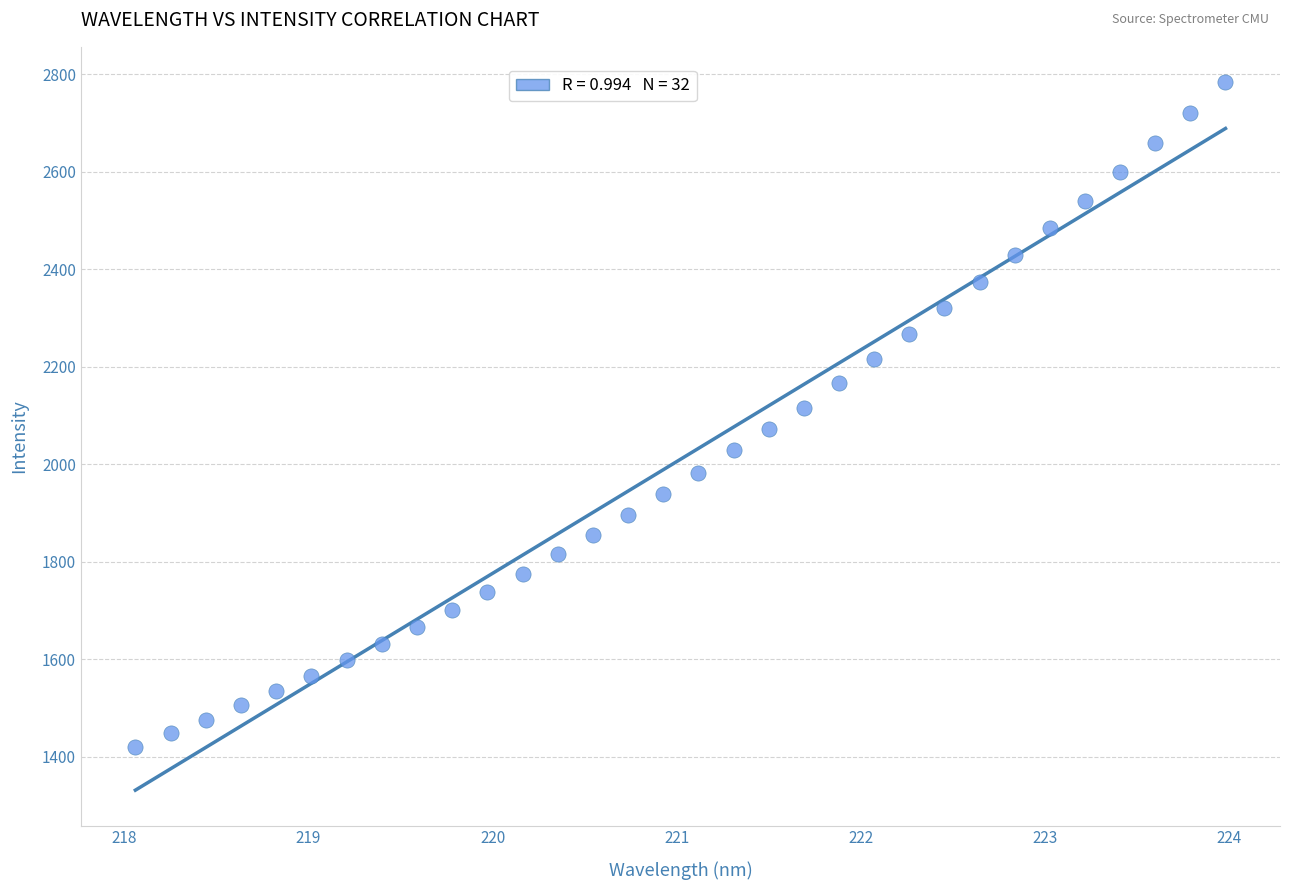

What is the range of Y values (max minus min)?

1363.1